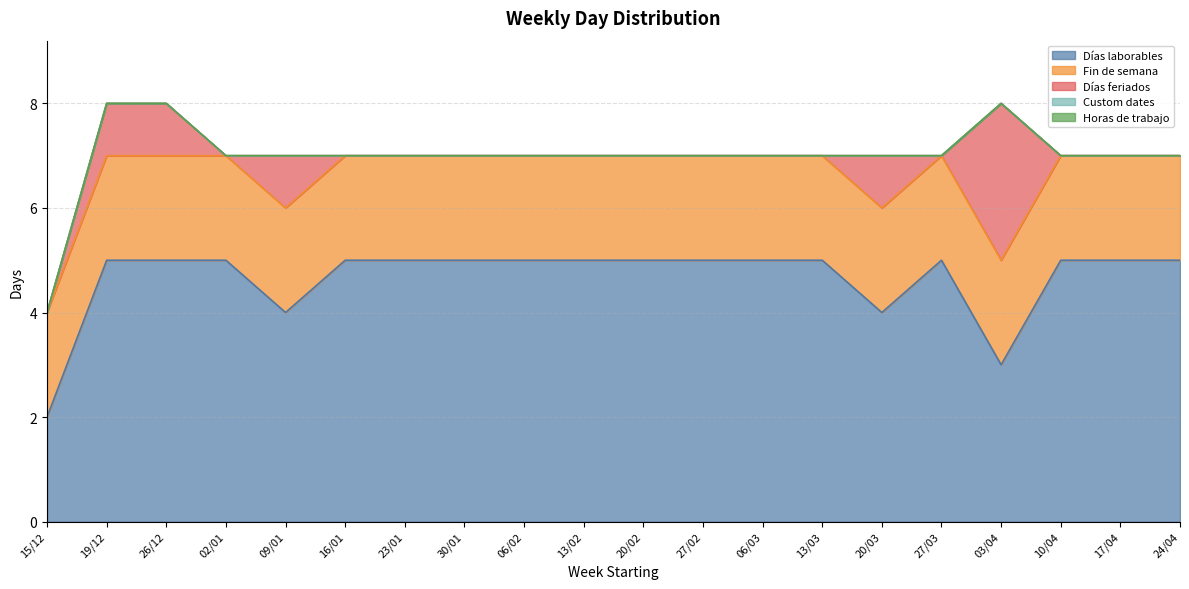

What is the label of the 6th point from the left?

16/01